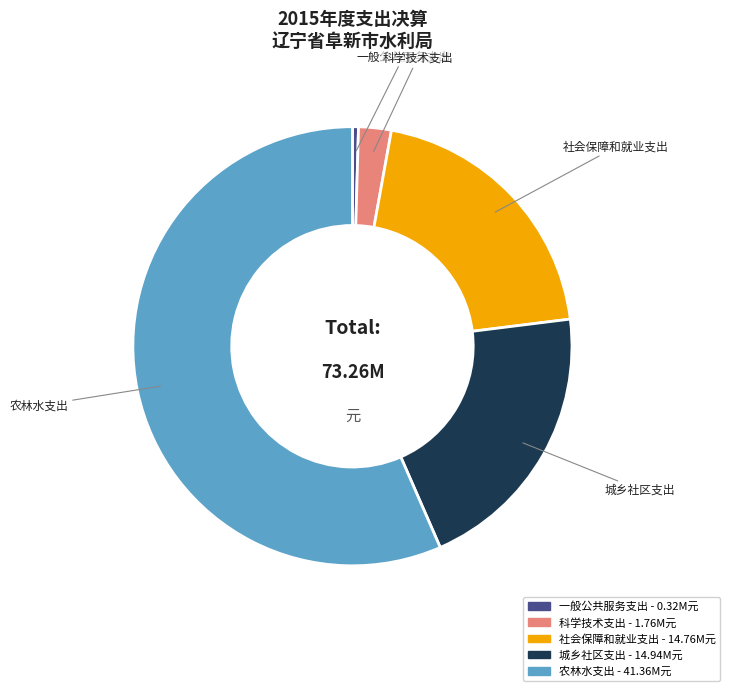

Is the sum of 一般公共服务支出 and 科学技术支出 greater than half?

No